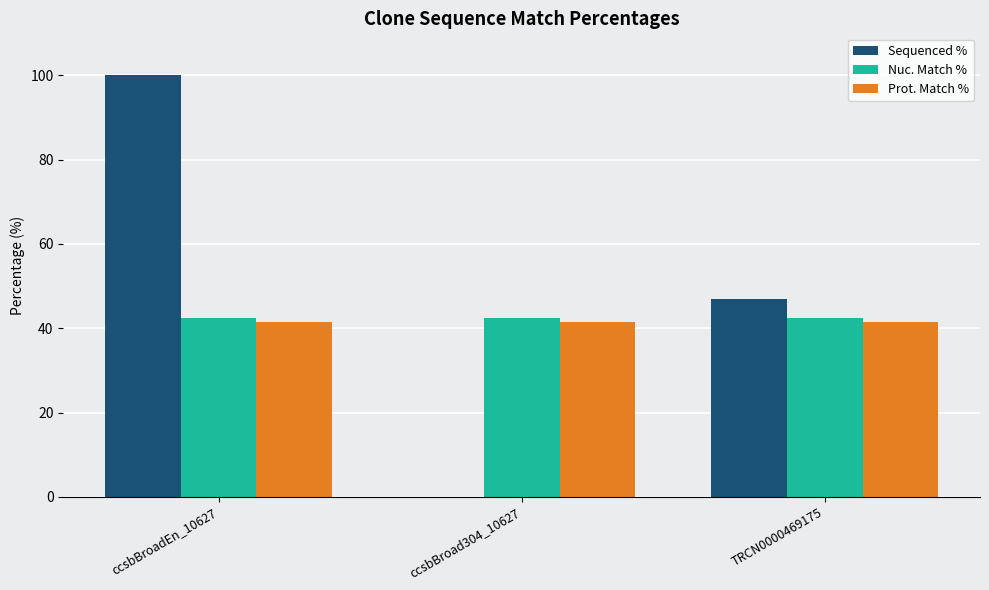

At which category does the chart reach its peak across all series?

ccsbBroadEn_10627